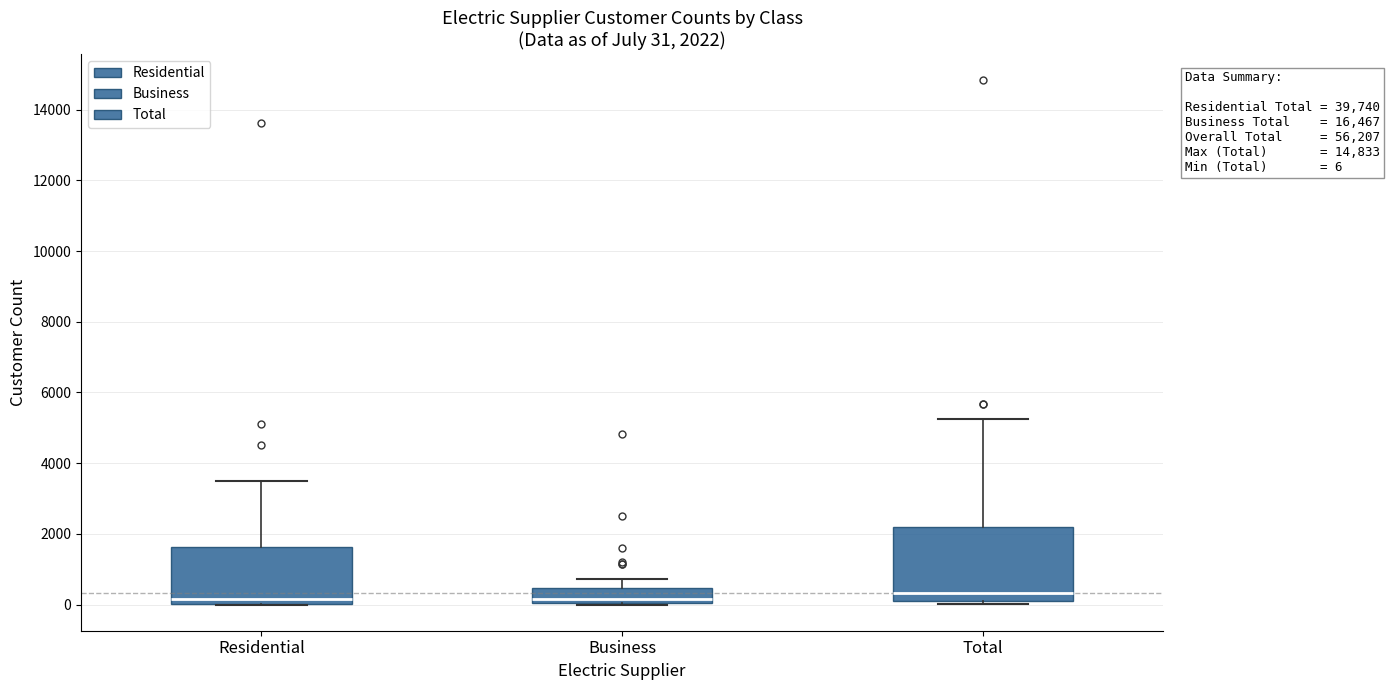

Which box is the tallest, from its lower edge to its upper edge?

Total